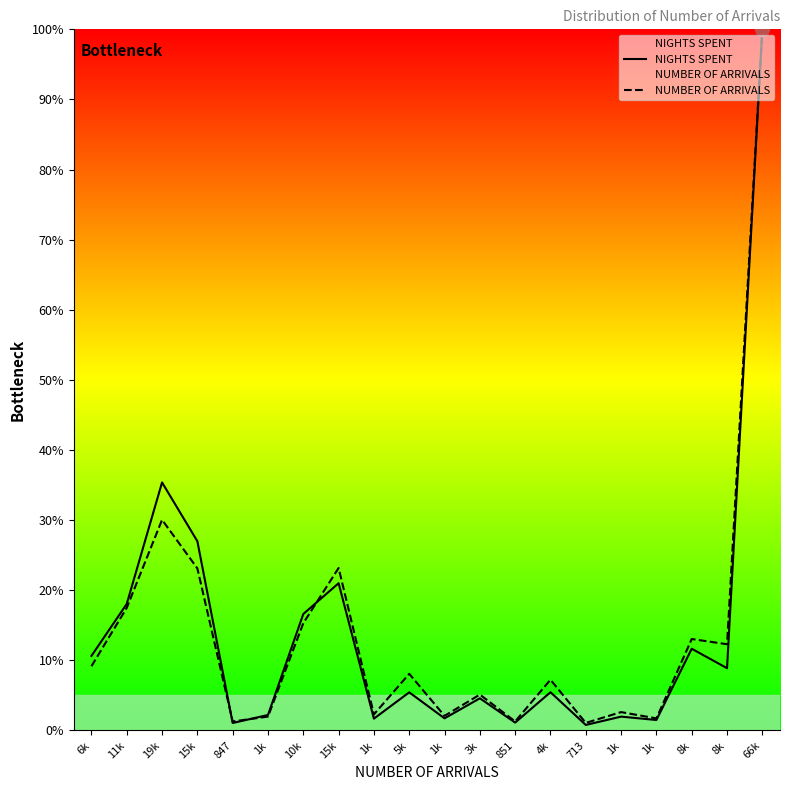

Rank the series at 1k from highest to lowest value.

NIGHTS SPENT, NUMBER OF ARRIVALS